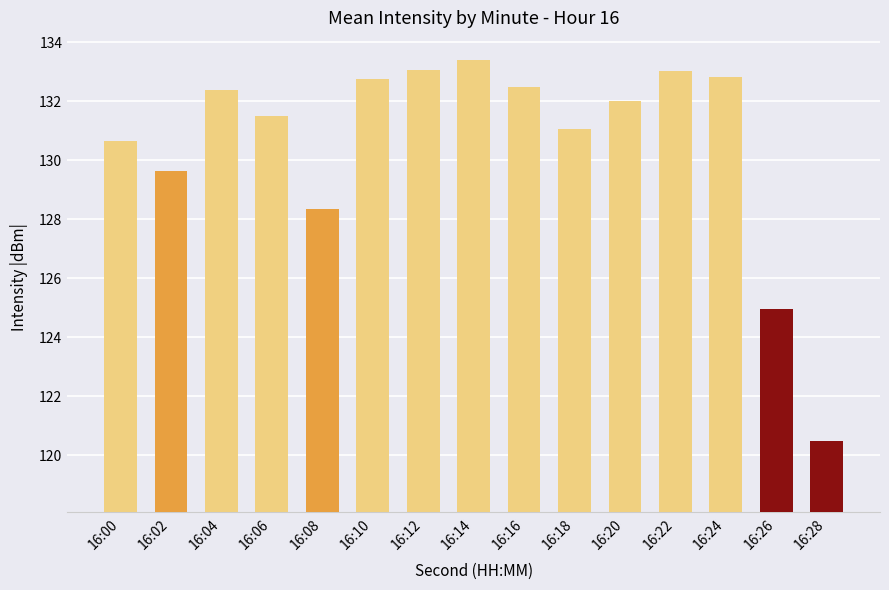

What is the greatest value displayed?

133.4